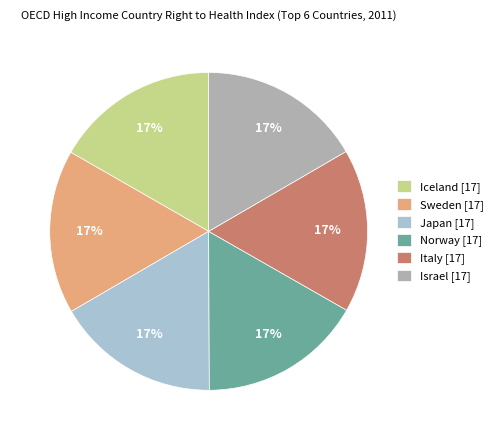

What percentage is the Iceland slice, to the nearest percent?

17%